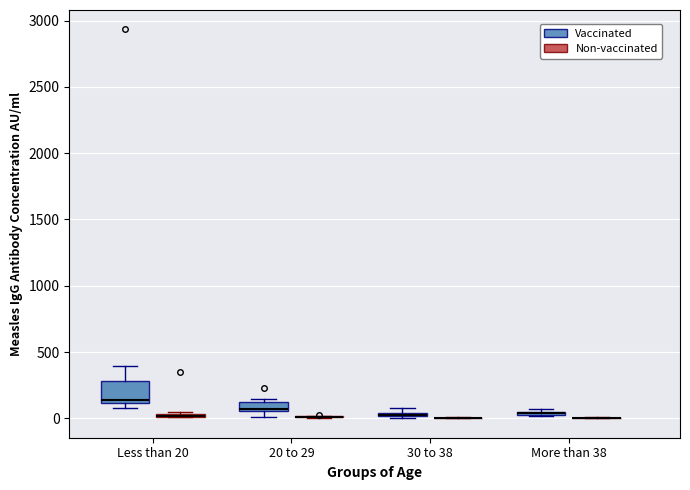

Comparing the boxes themselves (not the whiskers), which one is the tallest?

Less than 20 (Vaccinated)